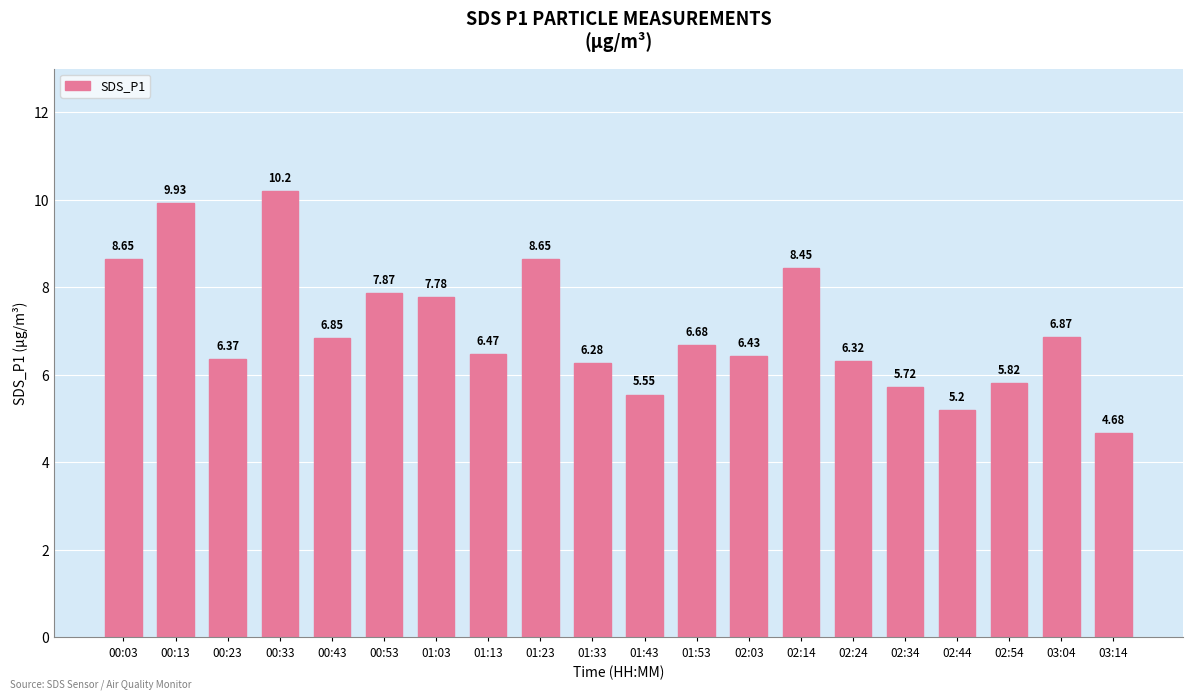

Are the bars grouped side by side (vs. stacked)?

No